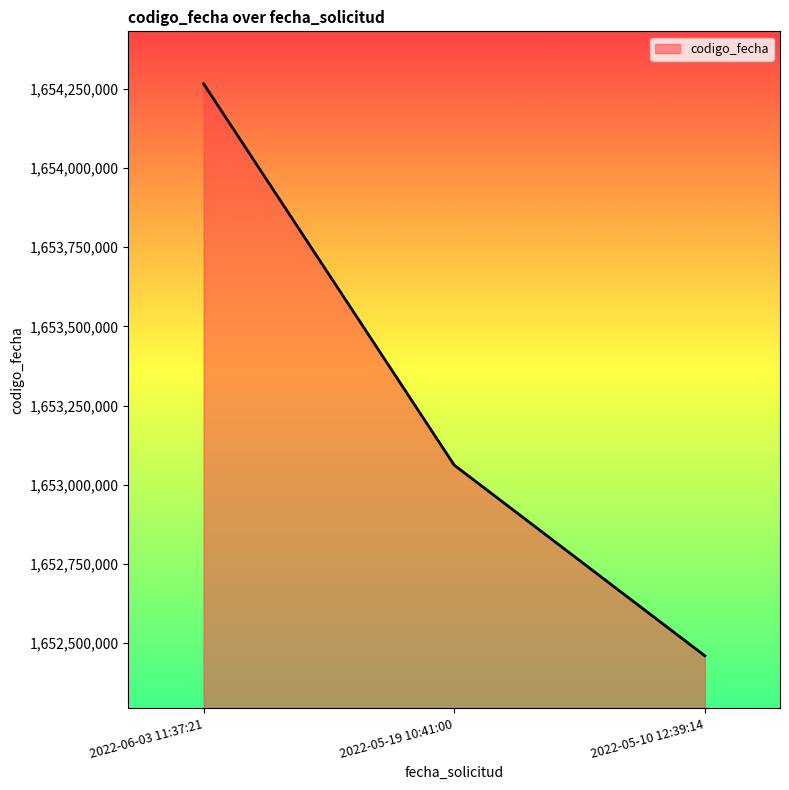

Reading left to right, what are all the values shown in this chart?

1654265897	1653061999	1652460038